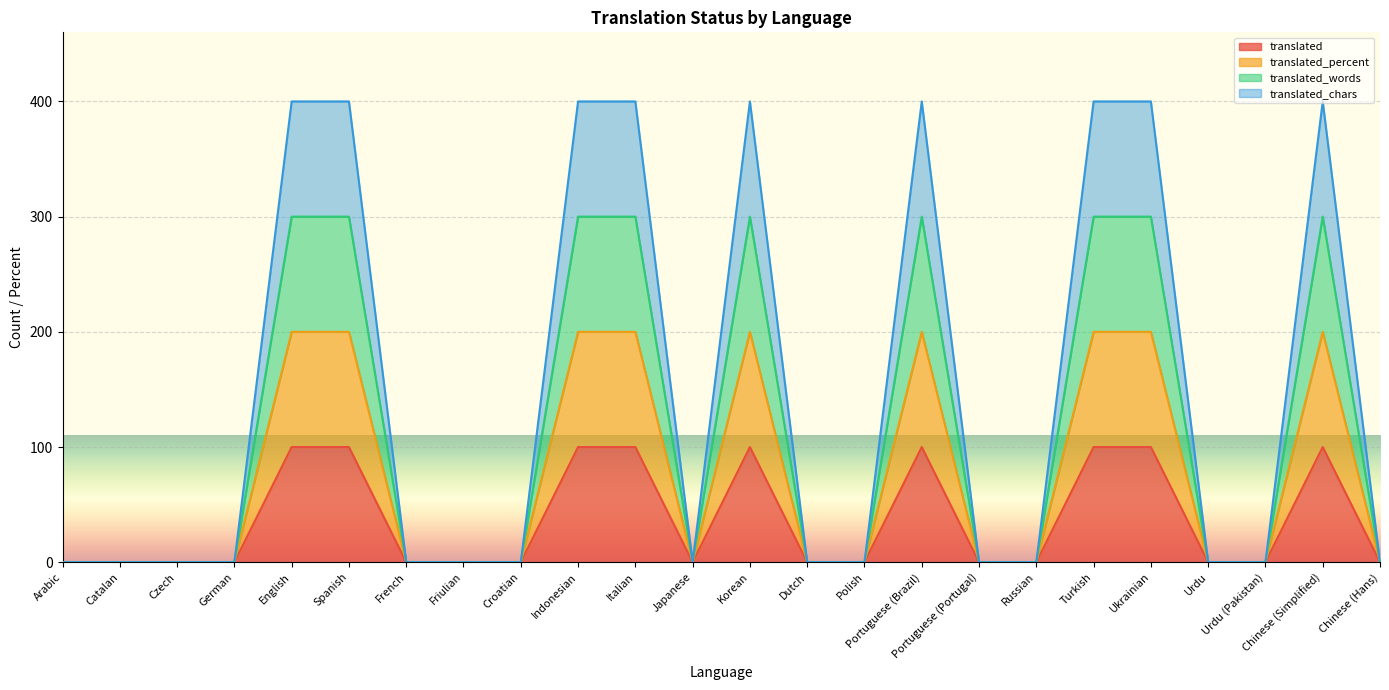

Which has a higher value, Portuguese (Portugal) or Chinese (Hans)?

Portuguese (Portugal)